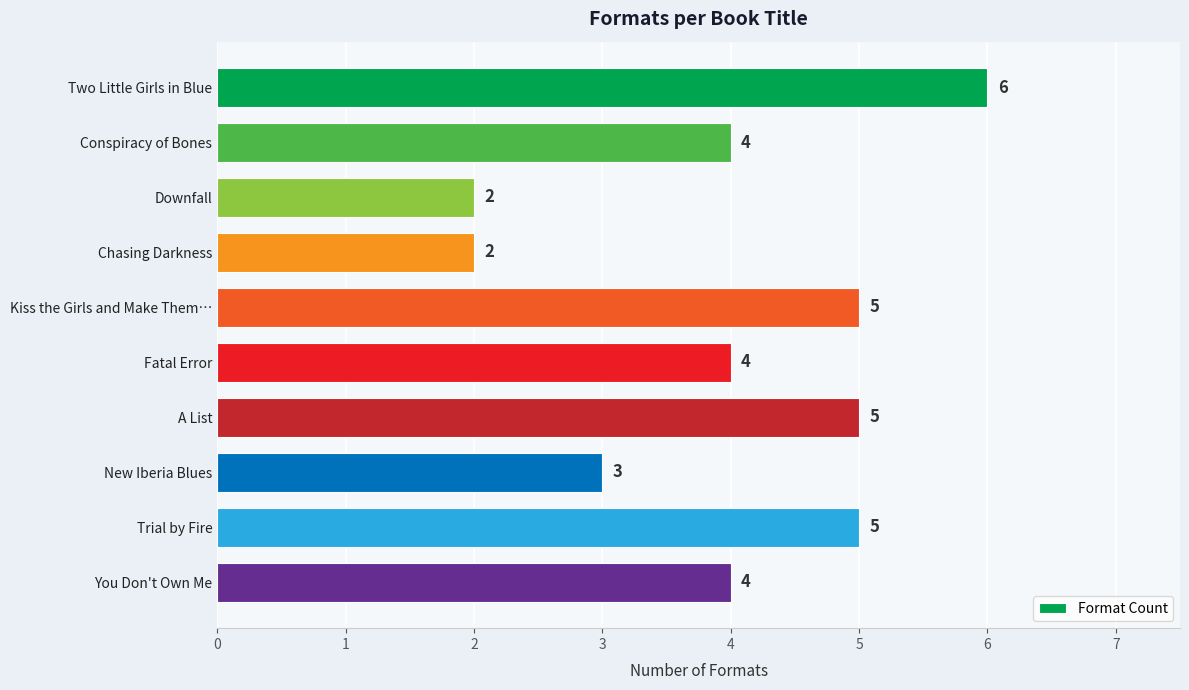

What is the sum of all values?

40